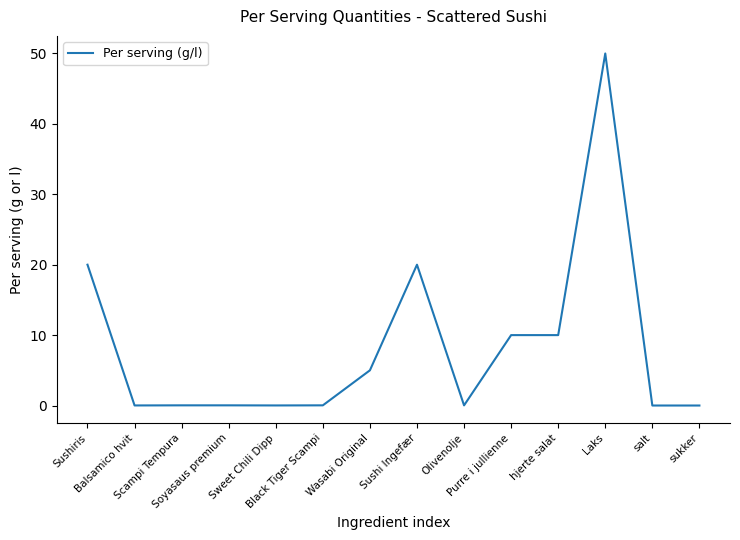

Is it true that the value at Wasabi Original is 1.0?

False